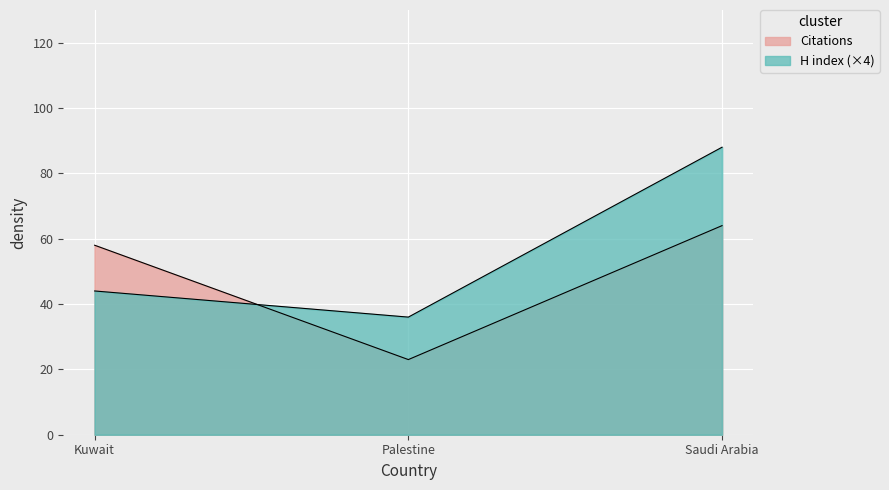

How many lines are shown in the chart?

2